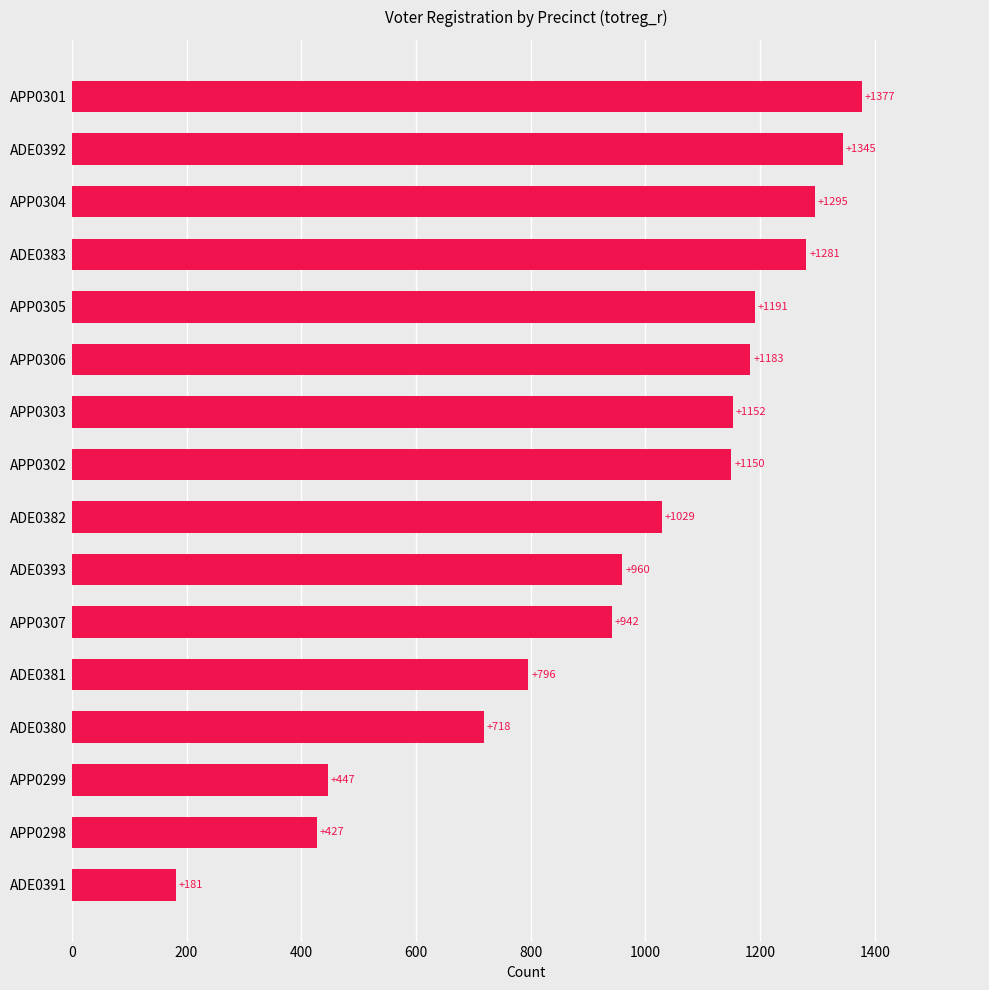

List the labels in order of value, largest first.

APP0301, ADE0392, APP0304, ADE0383, APP0305, APP0306, APP0303, APP0302, ADE0382, ADE0393, APP0307, ADE0381, ADE0380, APP0299, APP0298, ADE0391